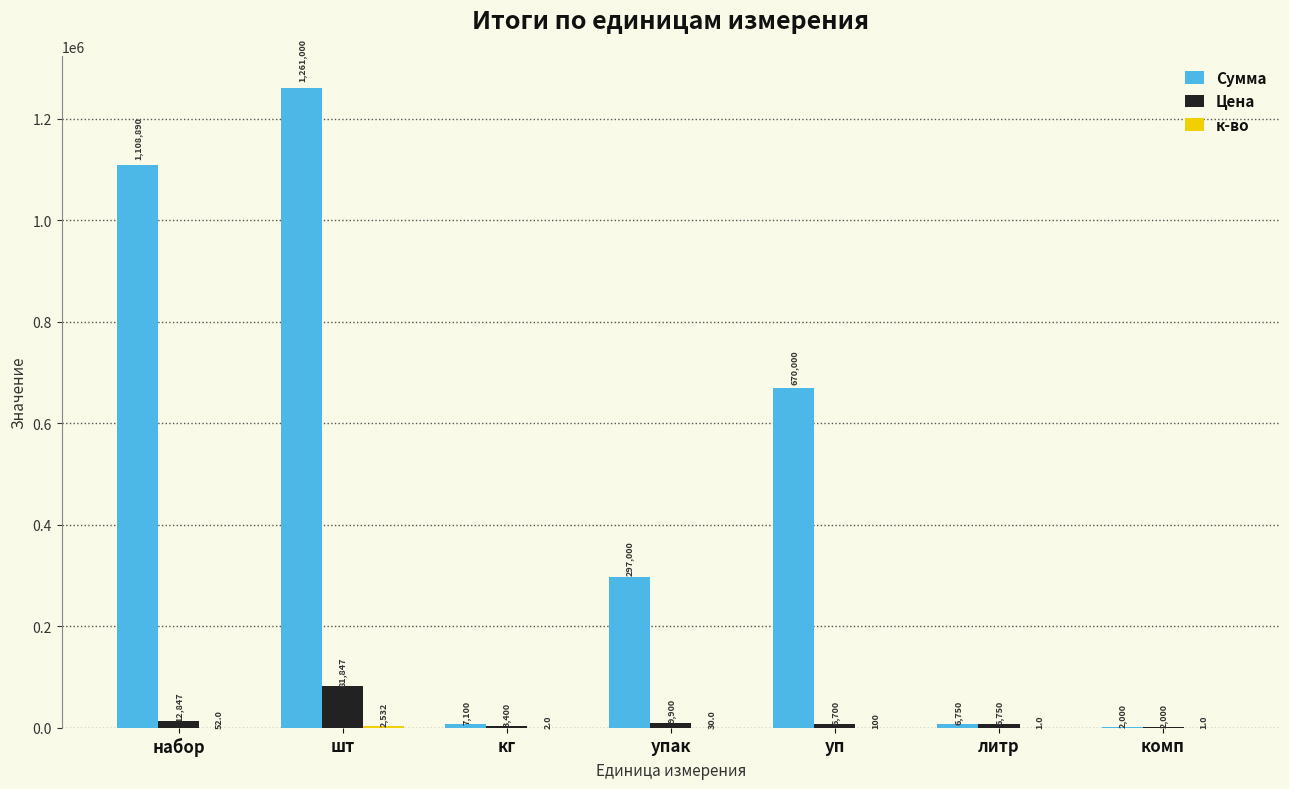

Which series changed the most between шт and упак?

Сумма